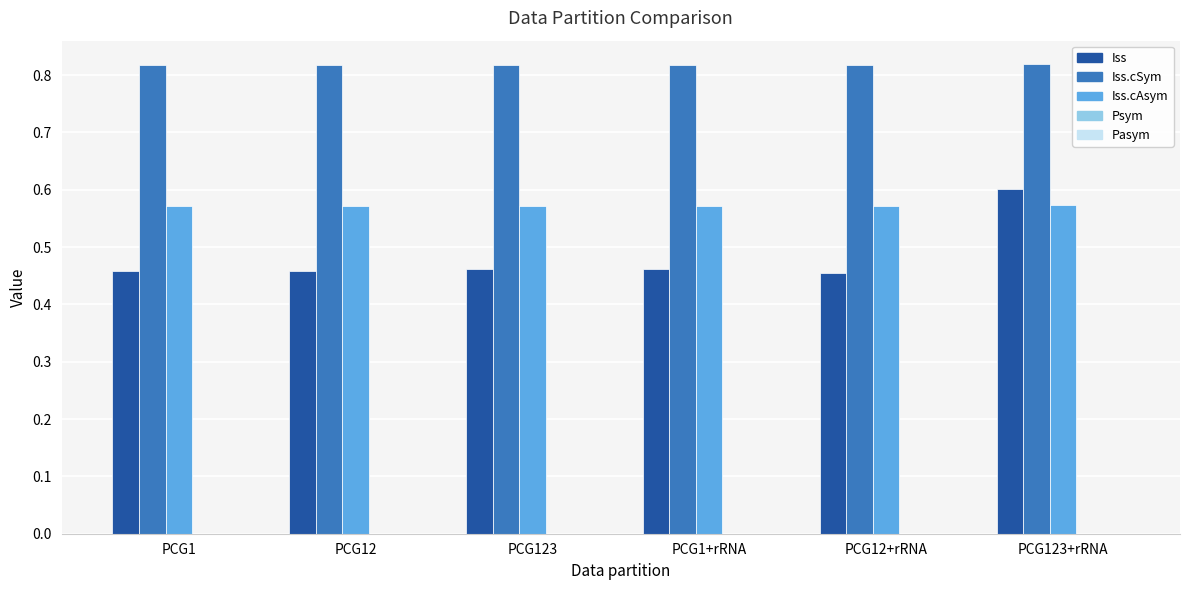

Count the Iss.cSym values in the range 0 to 1.

6